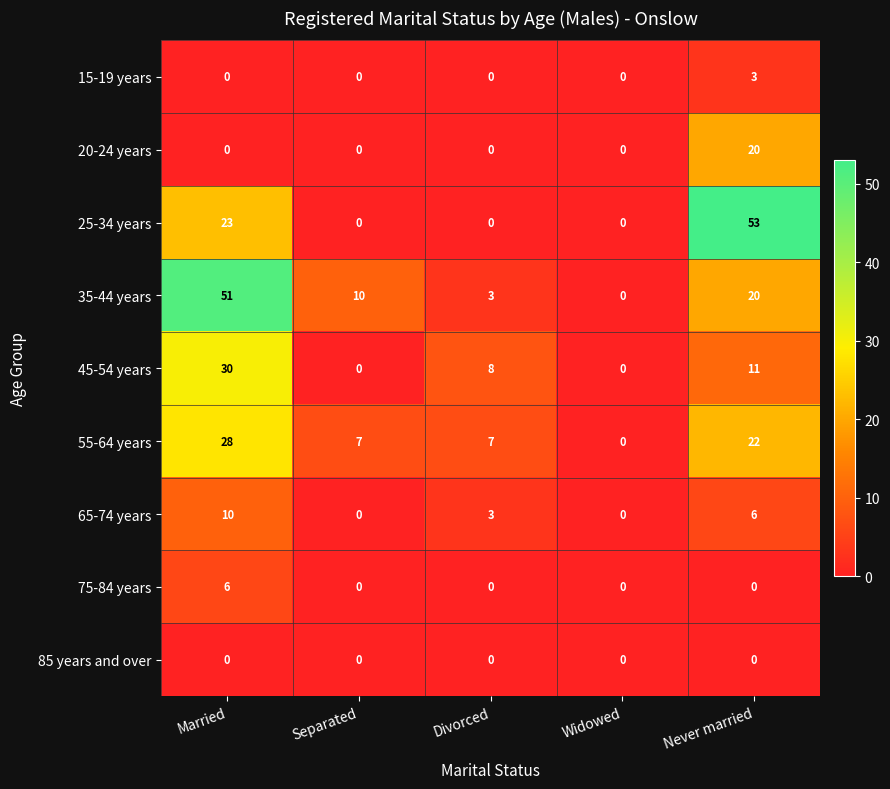

Is the value of 75-84 years at Widowed greater than the value of 65-74 years at Divorced?

No